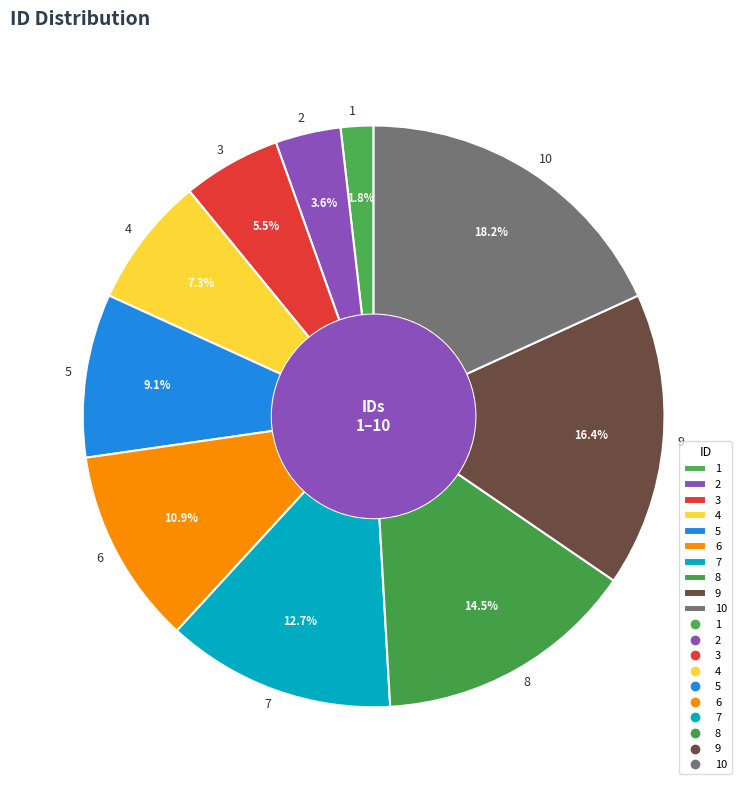

To the nearest percent, what portion does 10 represent?

18%